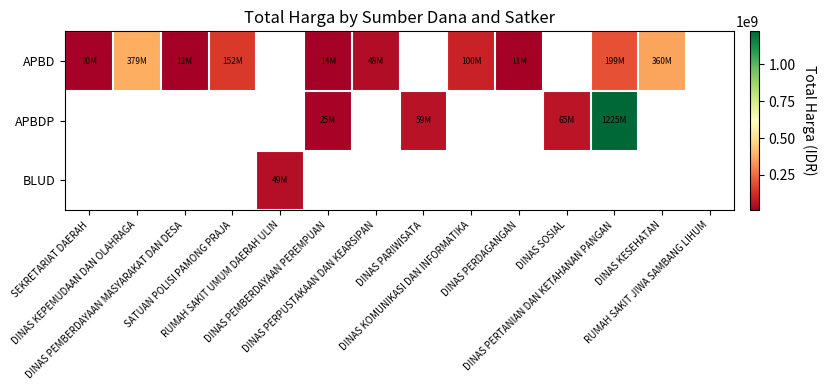

How many positive values does the BLUD series have?

1